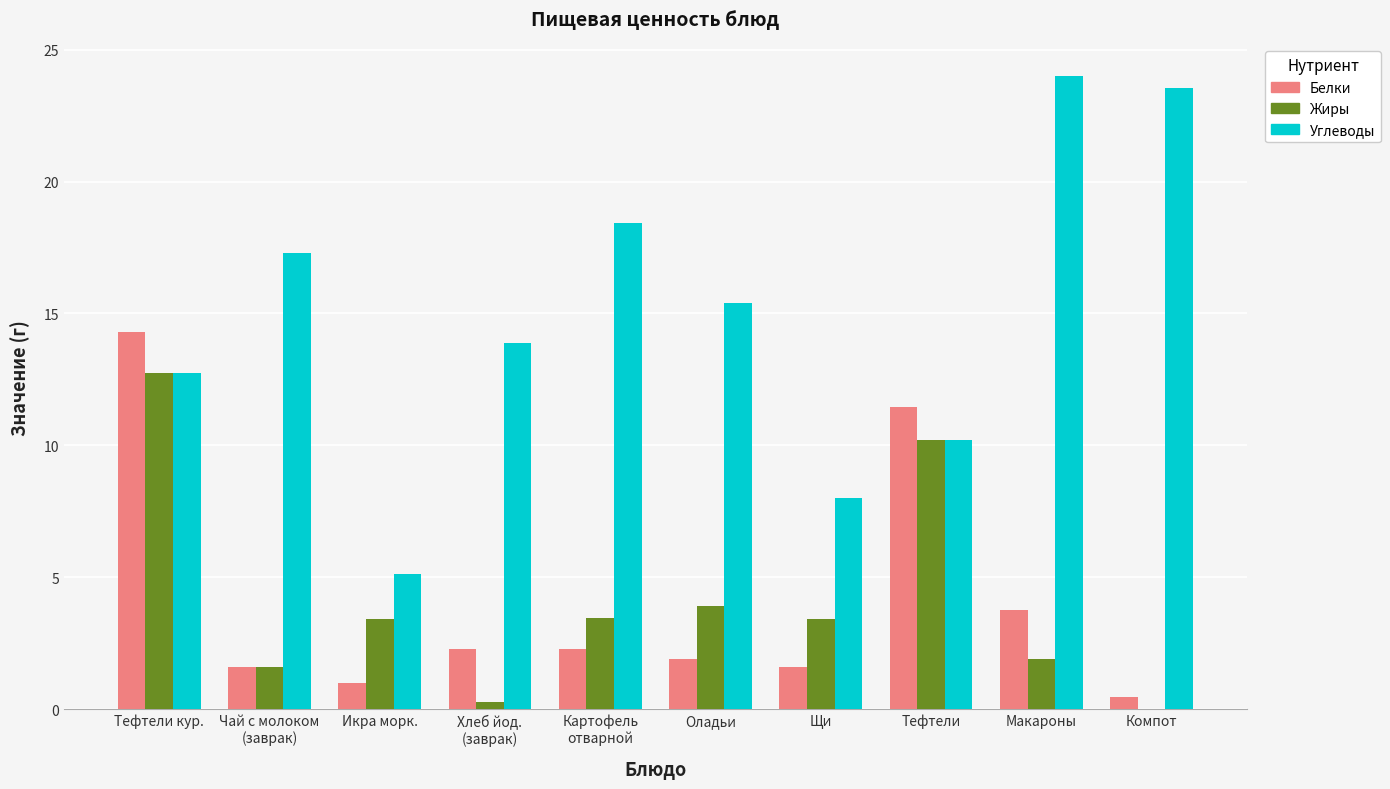

How many categories are shown in the chart?

10